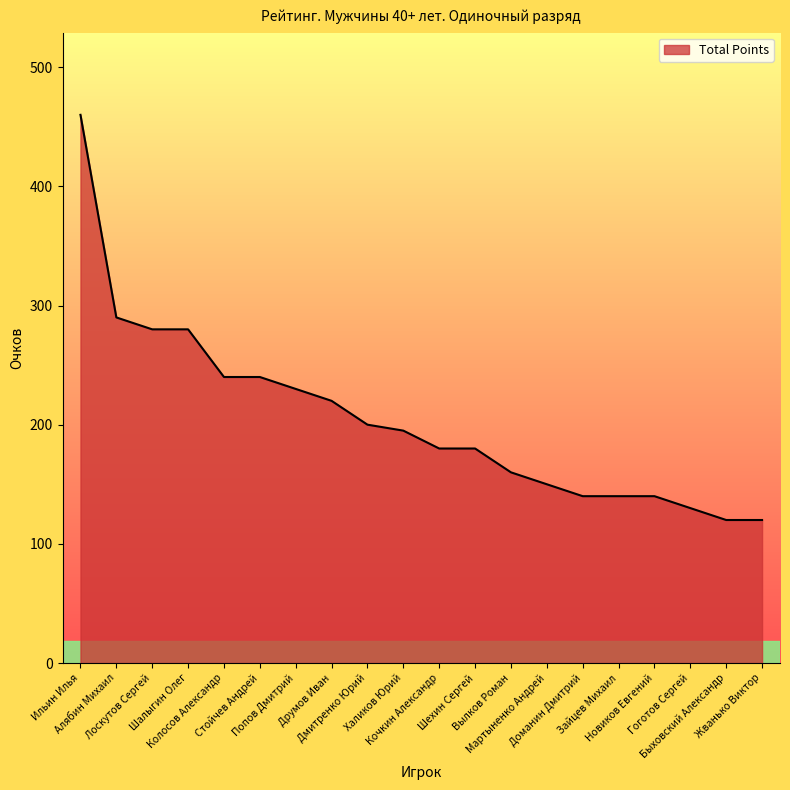

Does the chart display data point markers on the line(s)?

No